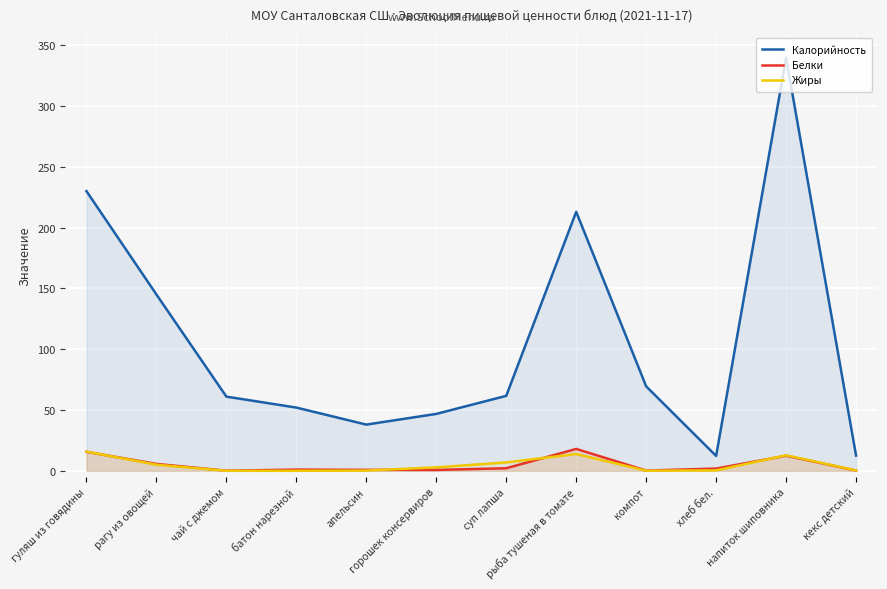

What is the difference between the maximum and minimum values in the Калорийность series?

327.4